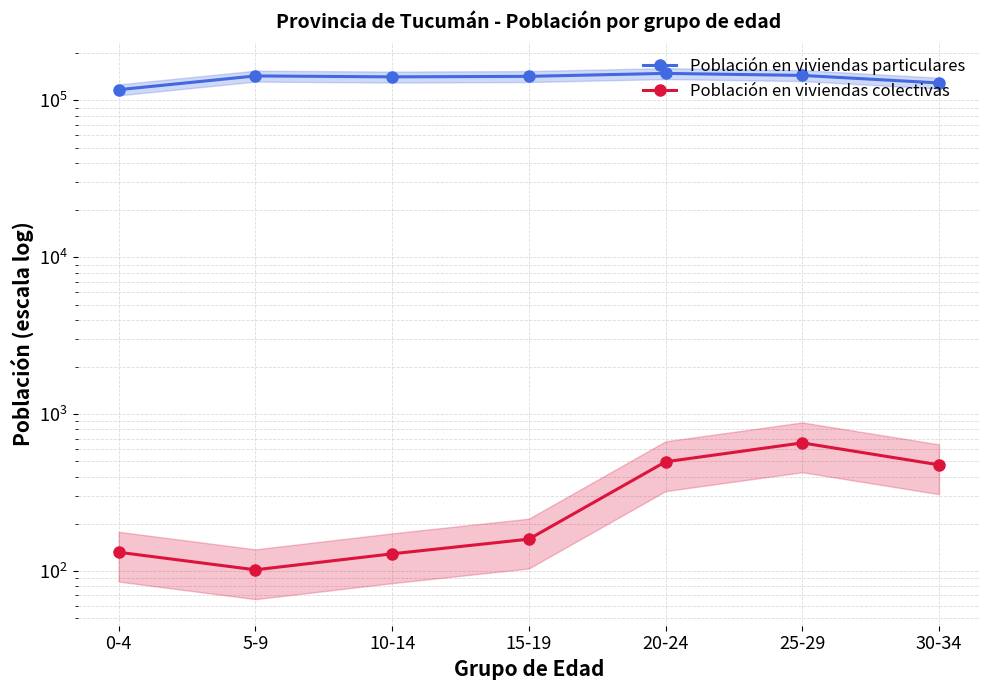

True or false: Población en viviendas particulares and Población en viviendas colectivas intersect in this chart.

False